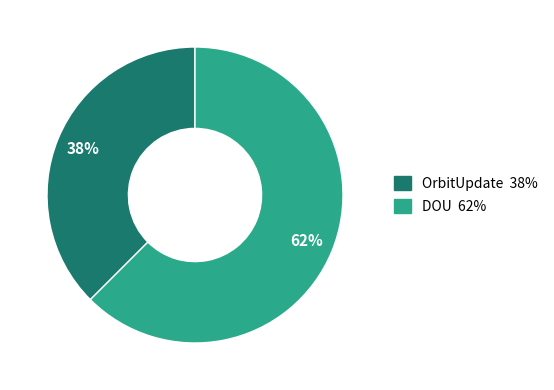

How many segments does this pie chart have?

2